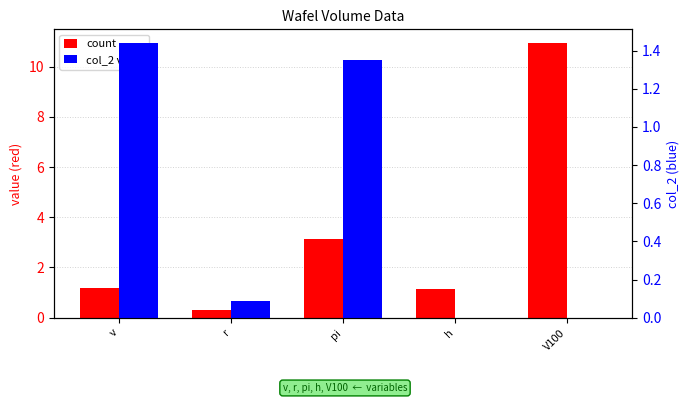

What is the value of the col_2 value bar at the 2nd from the left?

0.1